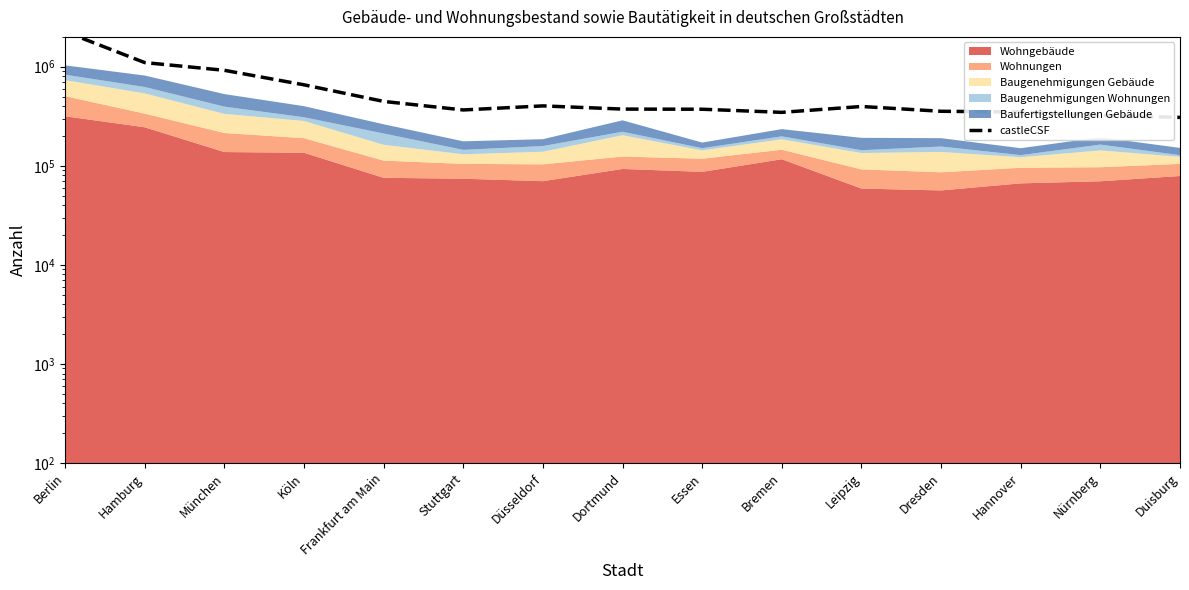

What is the difference between the maximum and minimum values?

1951932.0